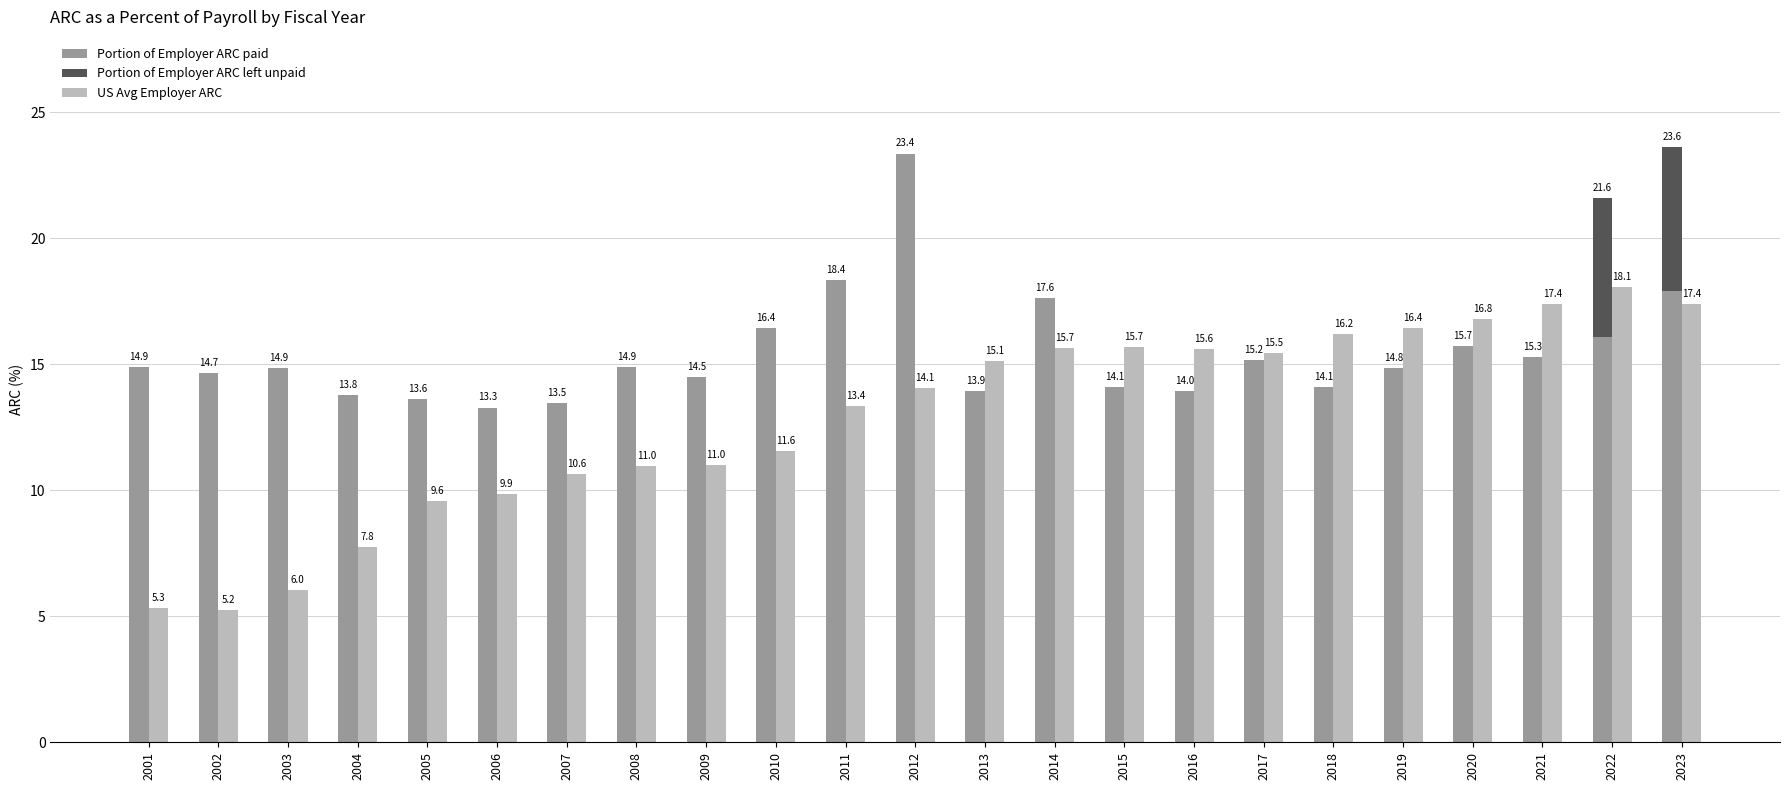

The value of Portion of Employer ARC paid at 2023 is 17.9. True or false?

True